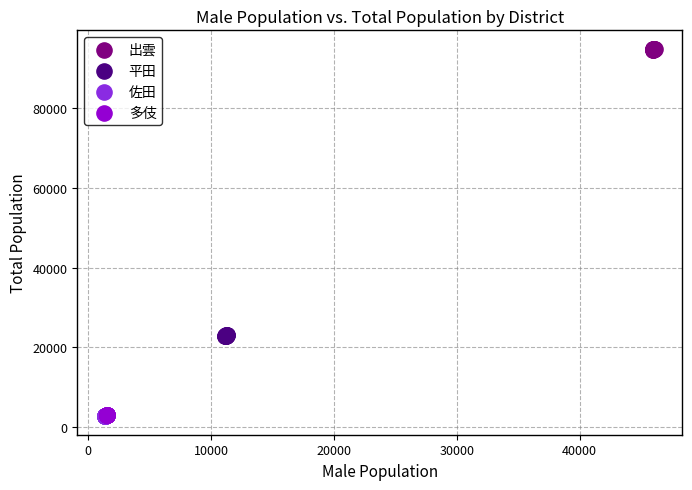

Which series contains the highest Y value?

出雲